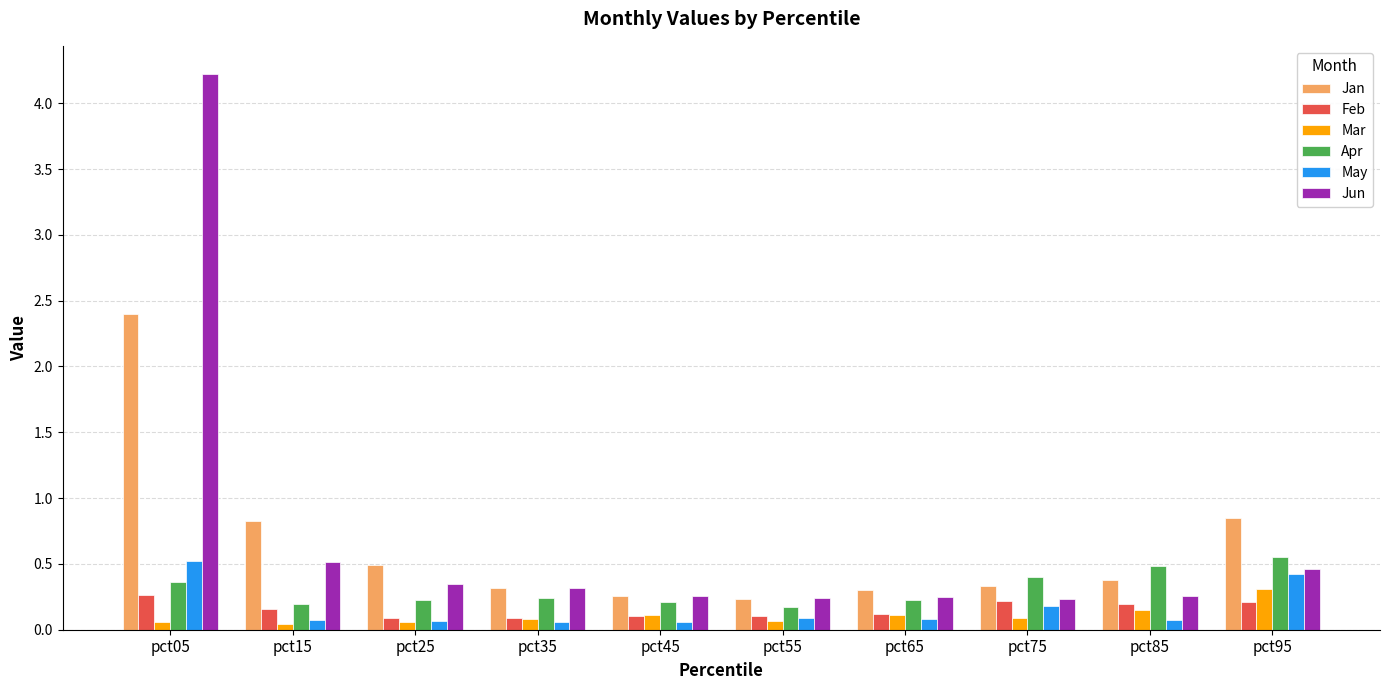

Which series has the largest total across all categories?

Jun